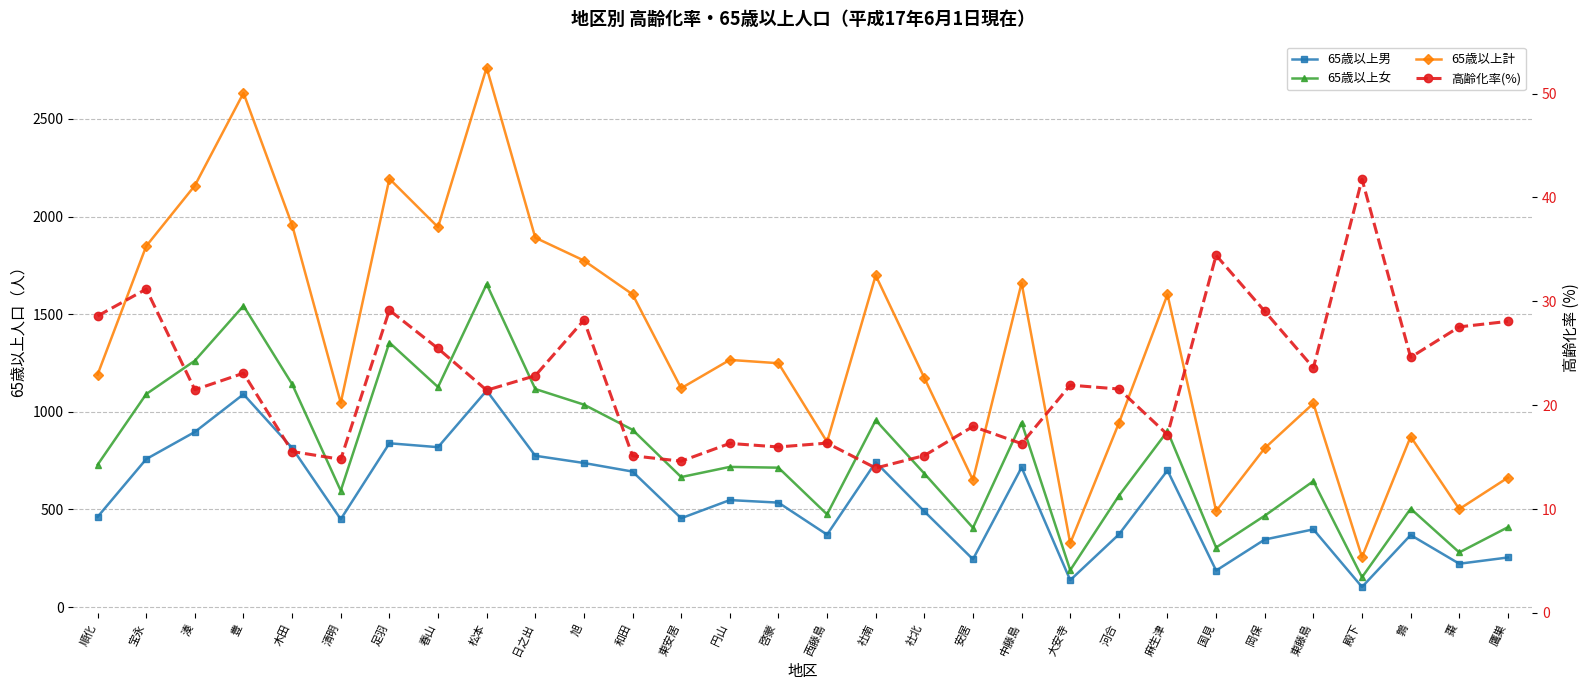

True or false: 65歳以上男 and 65歳以上計 intersect in this chart.

False